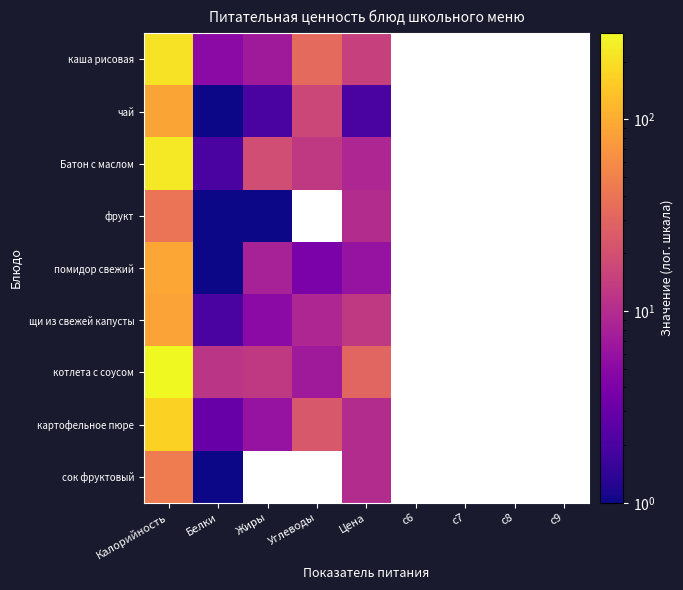

Between Углеводы and Белки, which is larger?

Углеводы